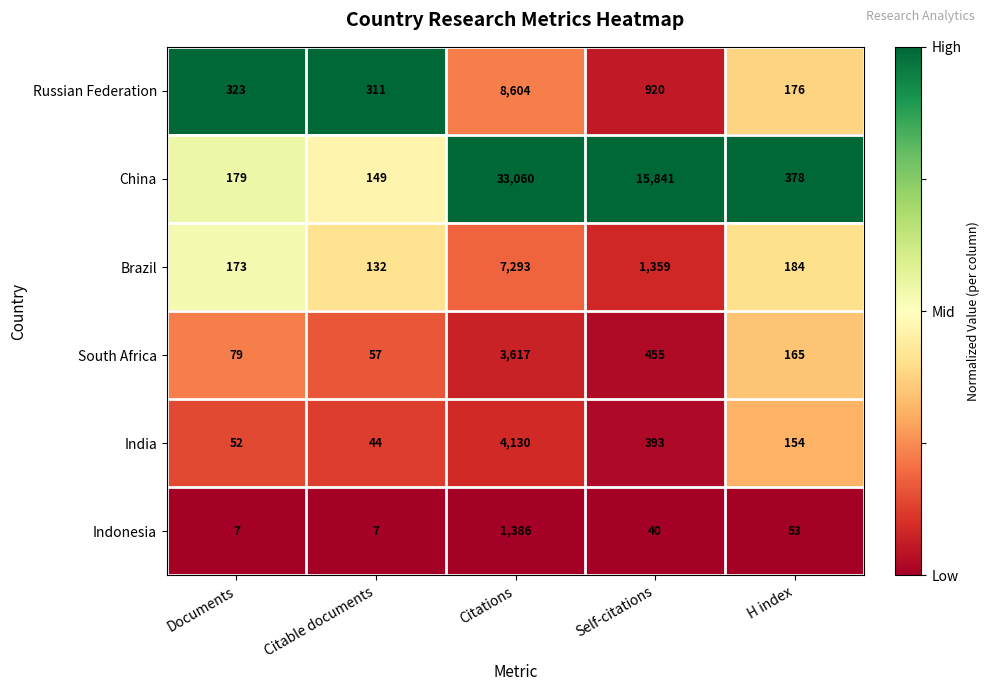

The Russian Federation series shows 8604 at Citations. True or false?

True